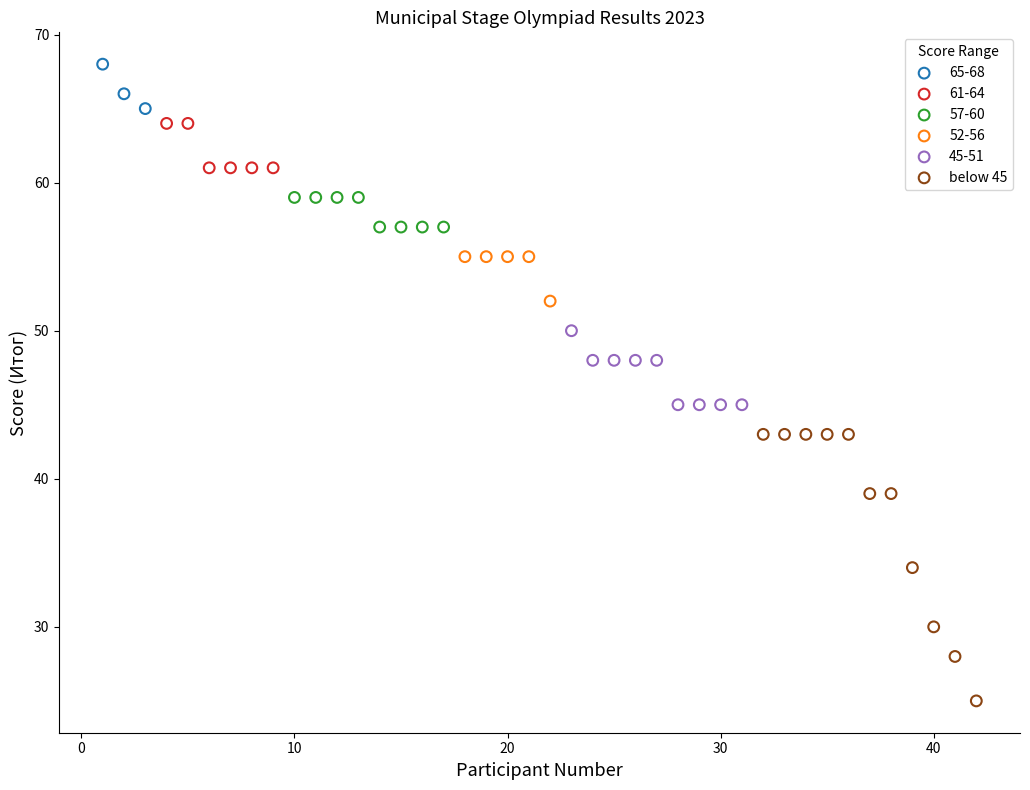

Which series has the widest spread of Y values?

below 45